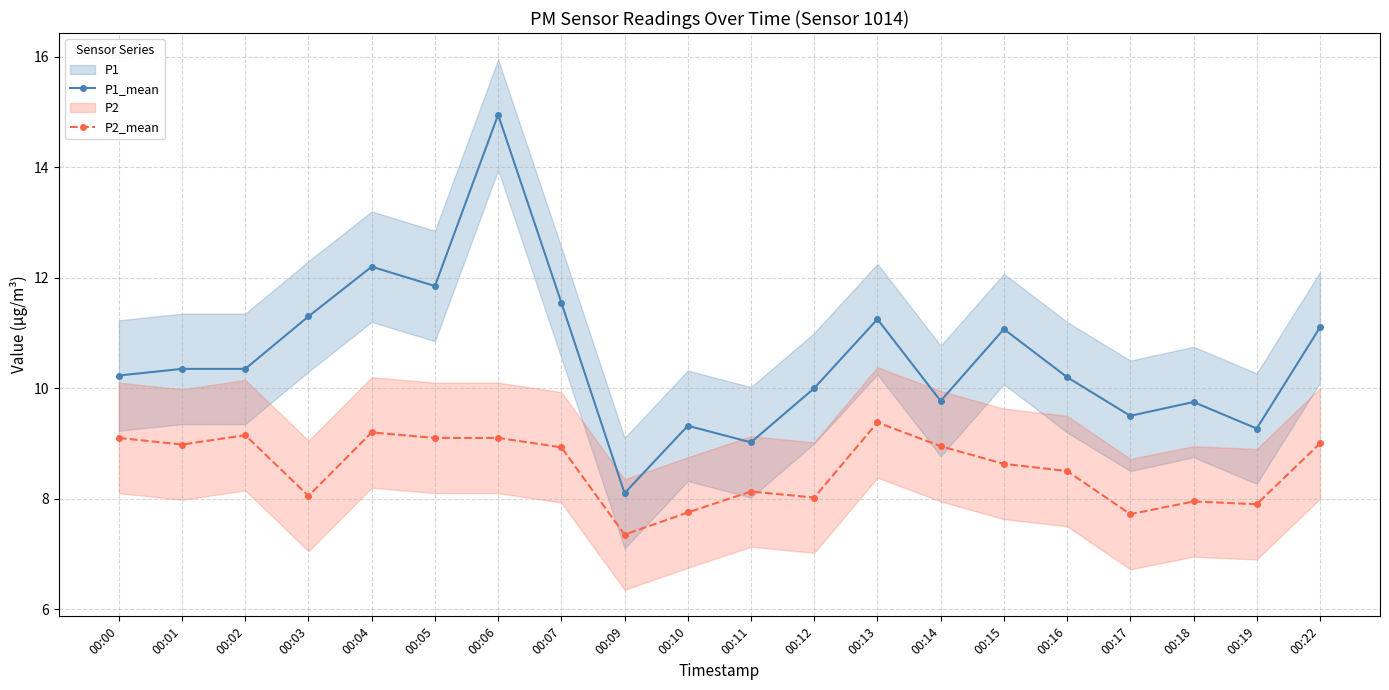

Which series has the largest total across all categories?

P1_mean